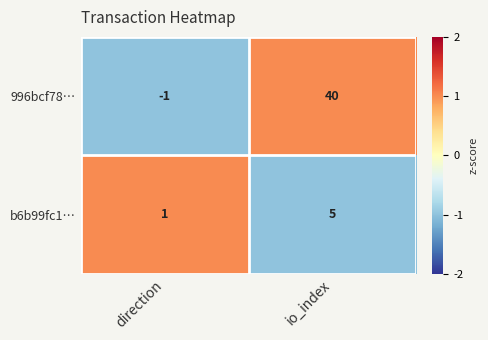

Reading left to right, extract all data points from this chart.

996bcf78…: -1	40
b6b99fc1…: 1	5